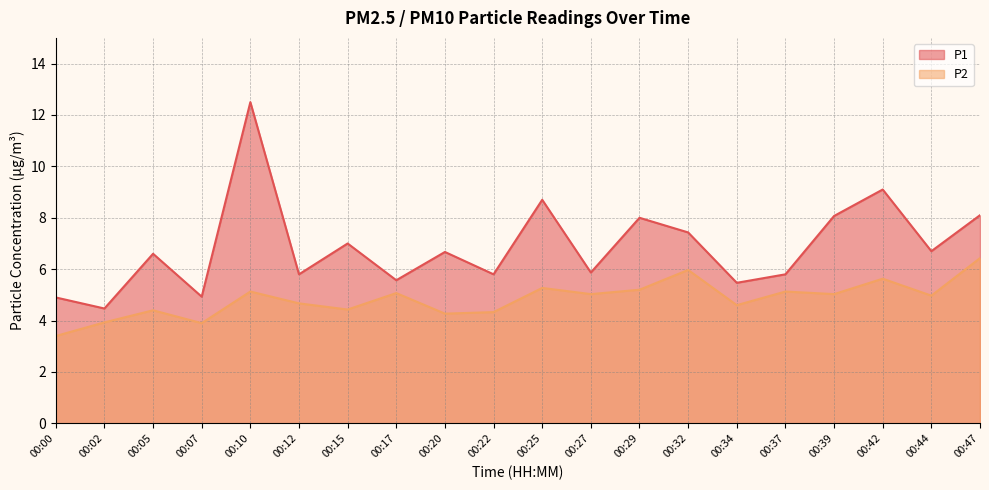

Does the chart have visible grid lines?

Yes